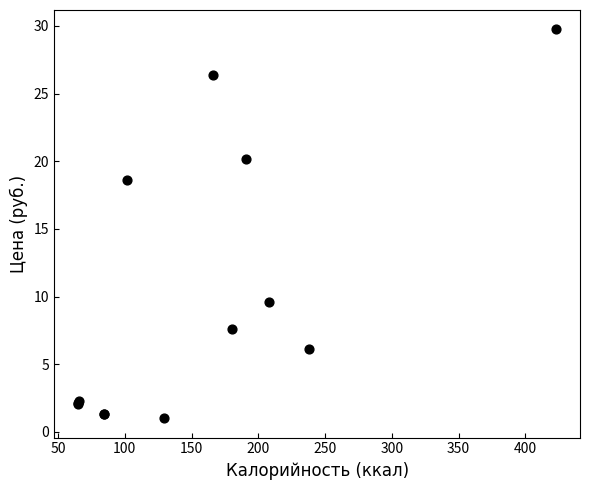

What Y value in the scatter plot is closest to 15?

18.6